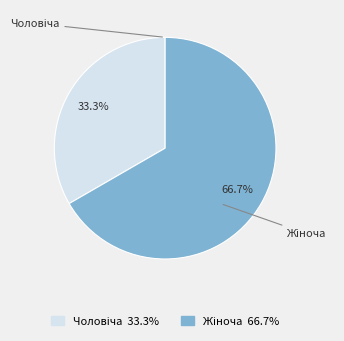

Count the number of slices in the pie.

2